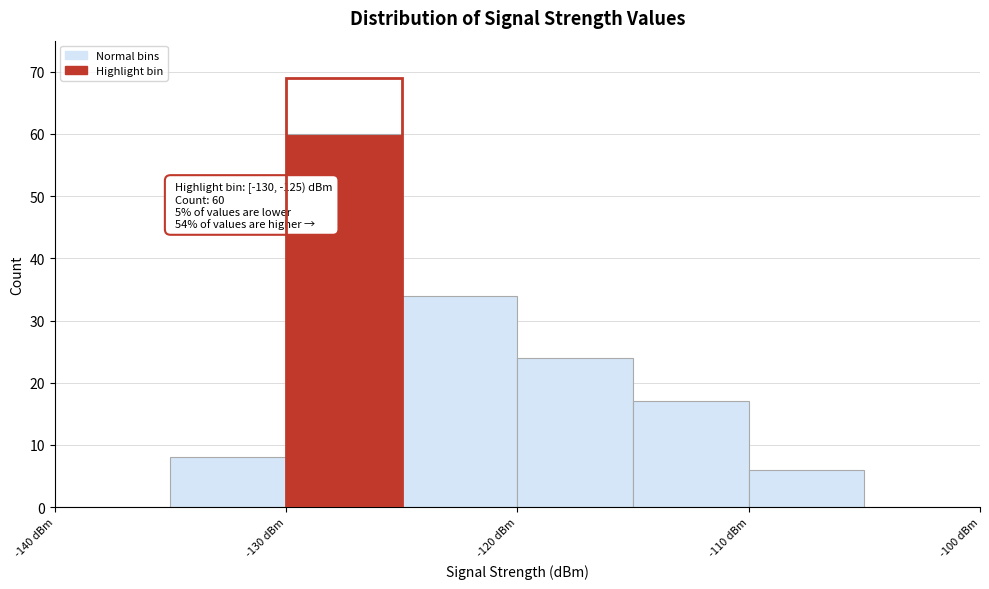

Over which range of the x-axis is the bar tallest?

-130 to -125